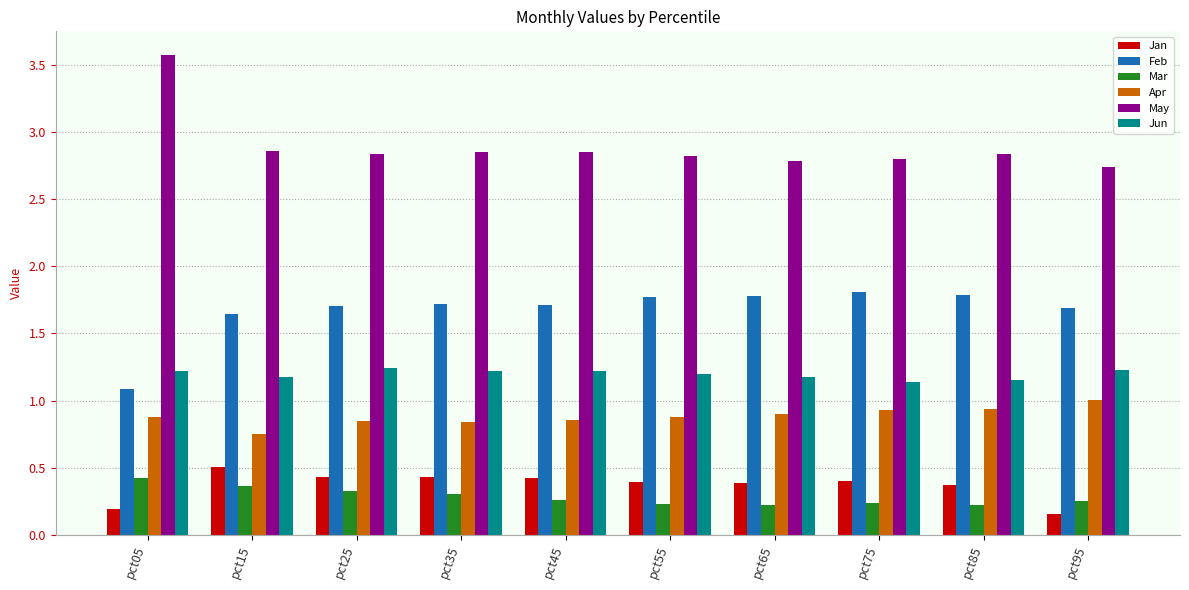

What is the maximum value shown in the chart?

3.6